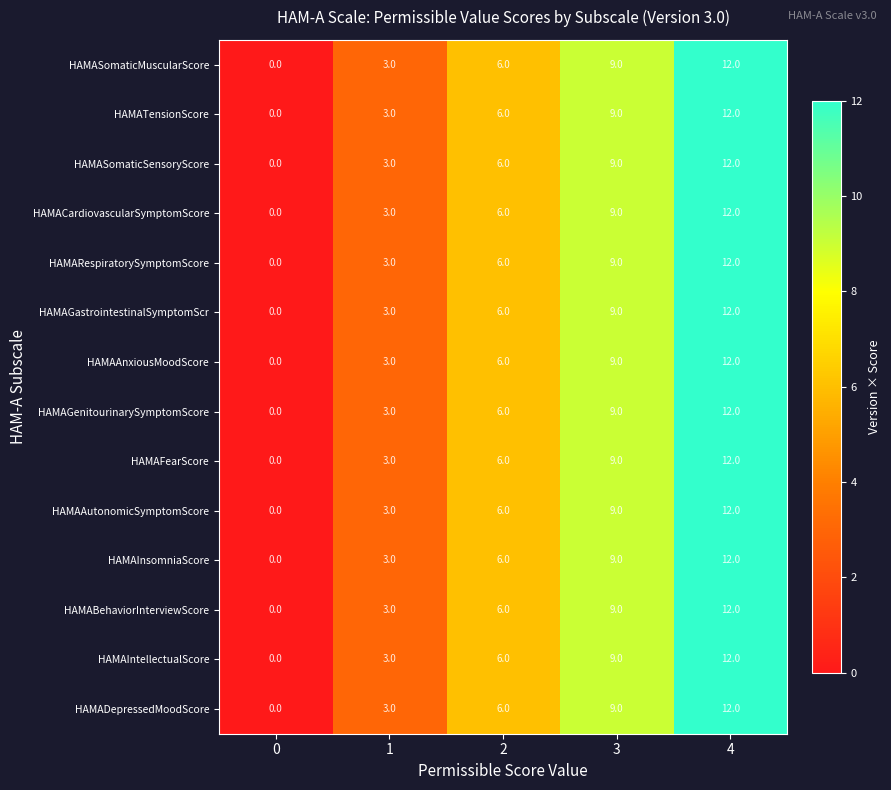

What is the total value across all series at 4?

168